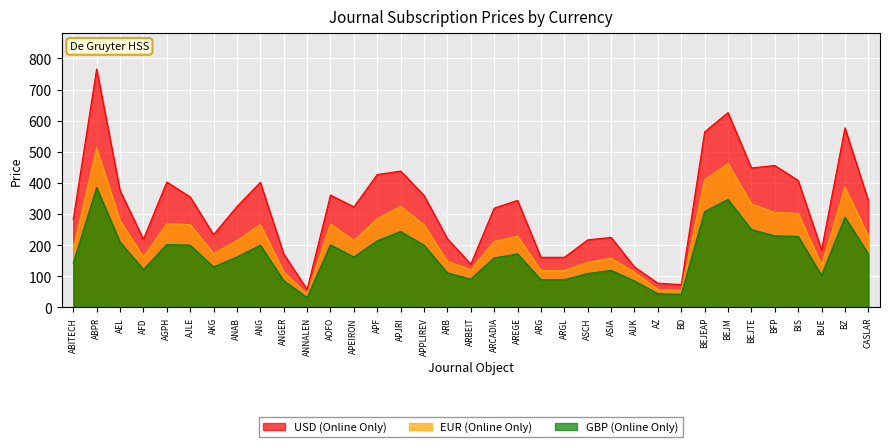

Reading right to left, extract all data points from this chart.

EUR (Online Only): CASLAR=229	BZ=386	BUE=137	BIS=302	BFP=305	BEJTE=333	BEJM=462	BEJEAP=410	BD=55	AZ=58	AUK=113	ASIA=158	ASCH=145	ARGL=119	ARG=119	AREGE=229	ARCADIA=212	ARBEIT=121	ARB=148	APPLIREV=266	APJRI=325	APF=285	APEIRON=215	AOFO=268	ANNALEN=43	ANGER=114	ANG=266	ANAB=215	AKG=173	AJLE=266	AGPH=269	AFD=162	AEL=279	ABPR=512	ABITECH=188
USD (Online Only): CASLAR=344	BZ=577	BUE=185	BIS=408	BFP=456	BEJTE=448	BEJM=626	BEJEAP=564	BD=73	AZ=78	AUK=130	ASIA=225	ASCH=217	ARGL=161	ARG=161	AREGE=344	ARCADIA=319	ARBEIT=139	ARB=221	APPLIREV=360	APJRI=438	APF=427	APEIRON=323	AOFO=361	ANNALEN=58	ANGER=172	ANG=402	ANAB=324	AKG=234	AJLE=355	AGPH=403	AFD=219	AEL=376	ABPR=766	ABITECH=283
GBP (Online Only): CASLAR=172	BZ=290	BUE=103	BIS=228	BFP=230	BEJTE=250	BEJM=347	BEJEAP=308	BD=42	AZ=44	AUK=85	ASIA=119	ASCH=109	ARGL=89	ARG=89	AREGE=172	ARCADIA=159	ARBEIT=91	ARB=111	APPLIREV=200	APJRI=244	APF=214	APEIRON=162	AOFO=201	ANNALEN=32	ANGER=86	ANG=200	ANAB=162	AKG=130	AJLE=200	AGPH=202	AFD=122	AEL=210	ABPR=385	ABITECH=142